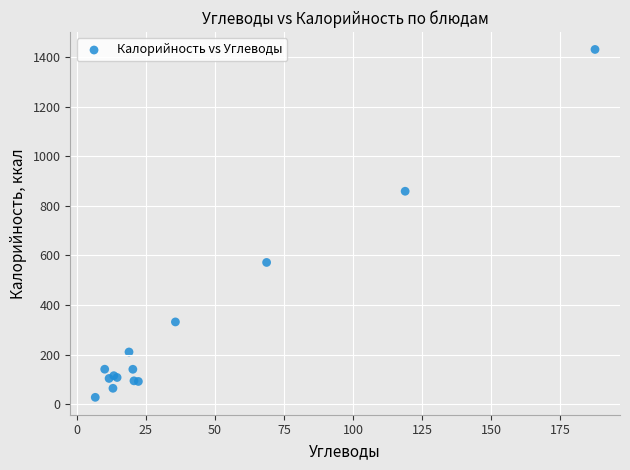

What Y value in the scatter plot is closest to 729?

859.0